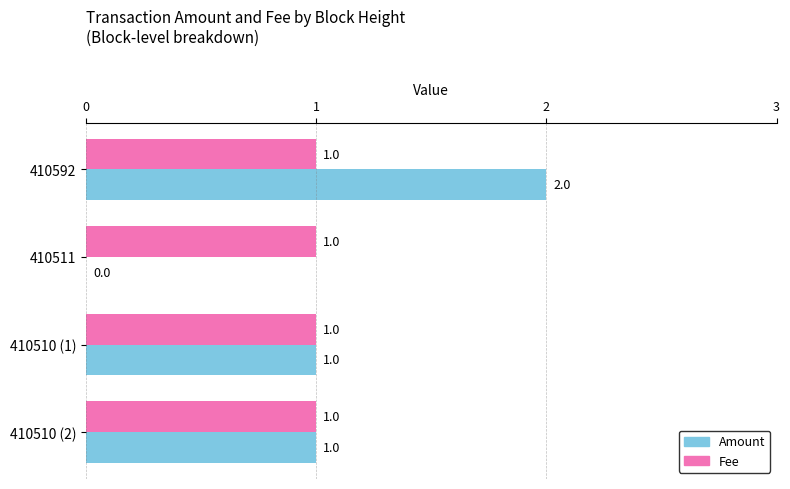

Is the value of Fee at 410511 greater than the value of Amount at 410511?

Yes